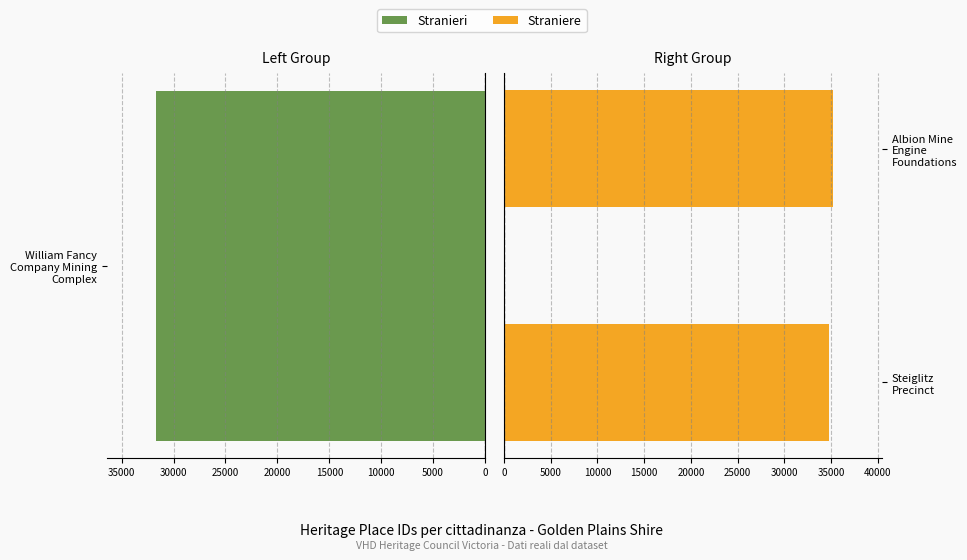

What is the value of the 2nd bar from the left?

35157